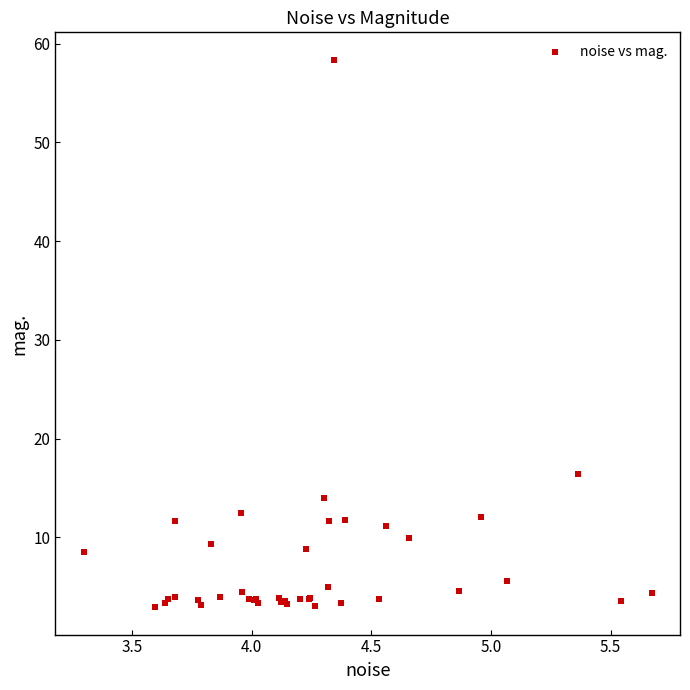

What Y value in the scatter plot is closest to 30?

16.4